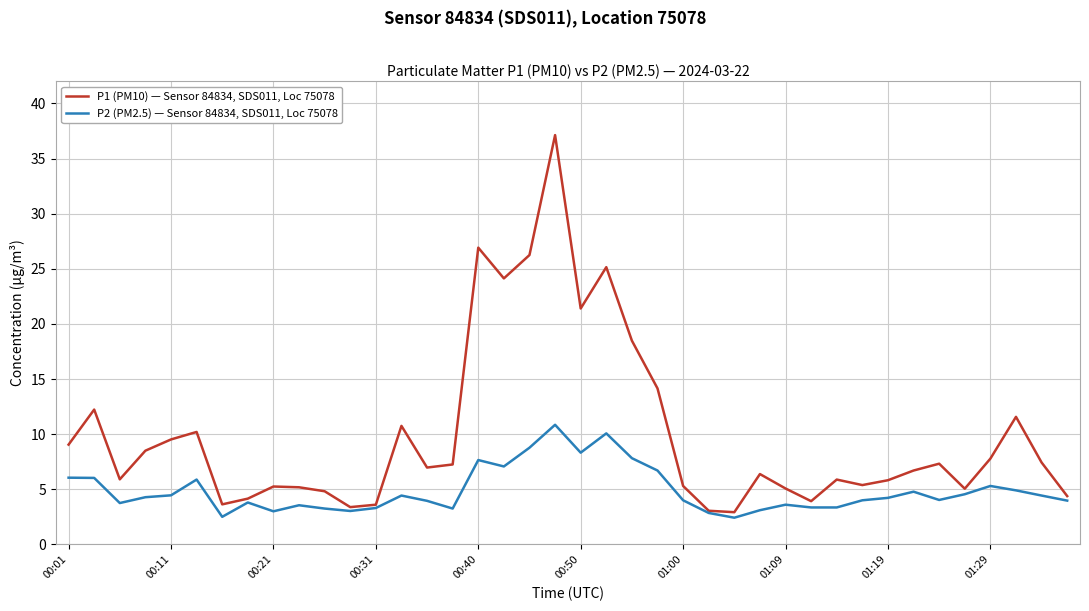

How many lines are shown in the chart?

2